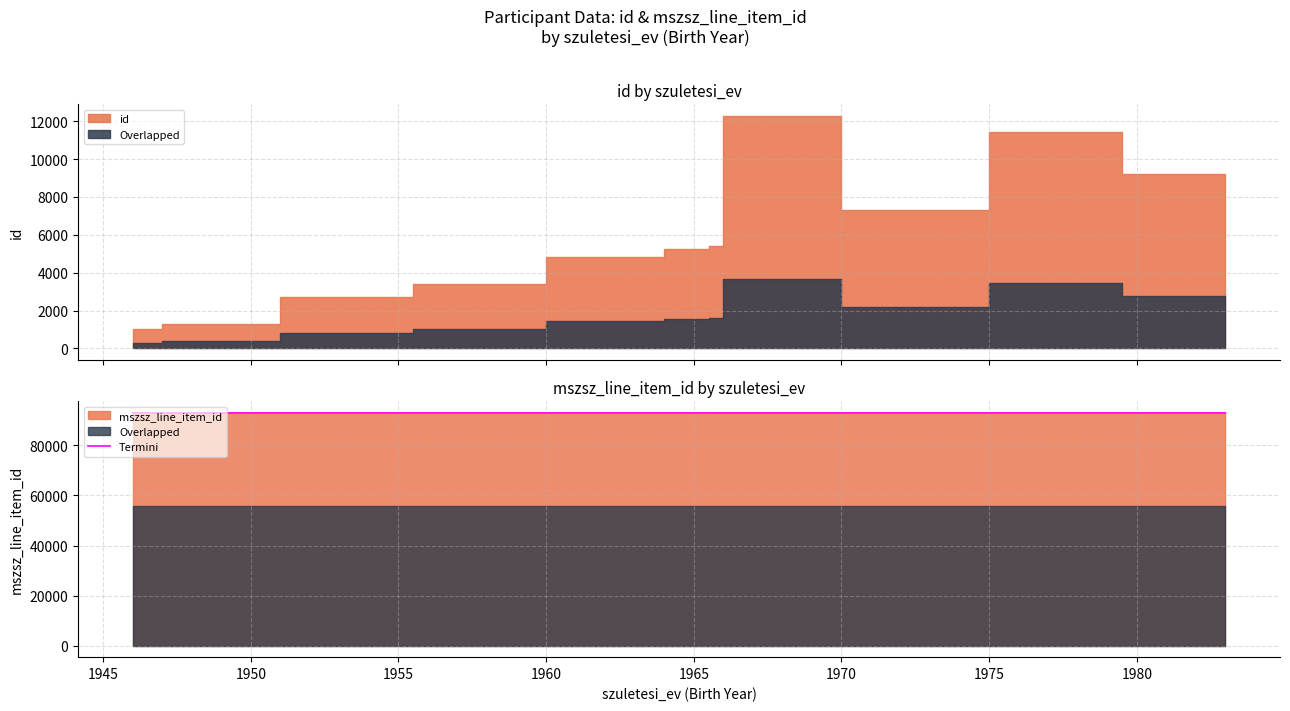

How many points are lower than both their immediate neighbors (excluding endpoints)?

1